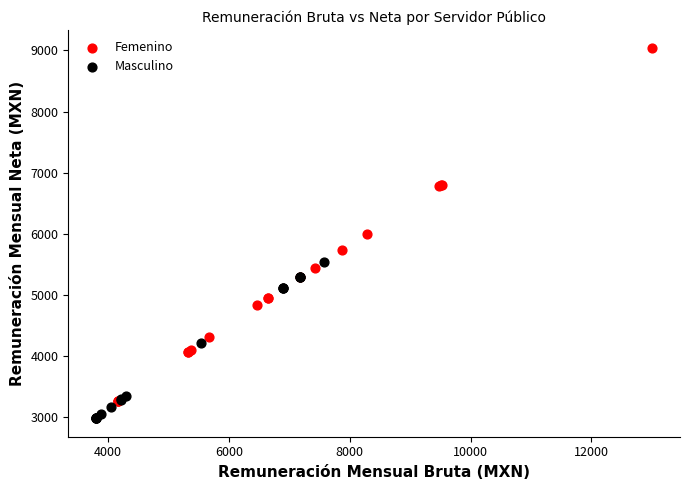

Which series reaches the minimum Y coordinate?

Masculino